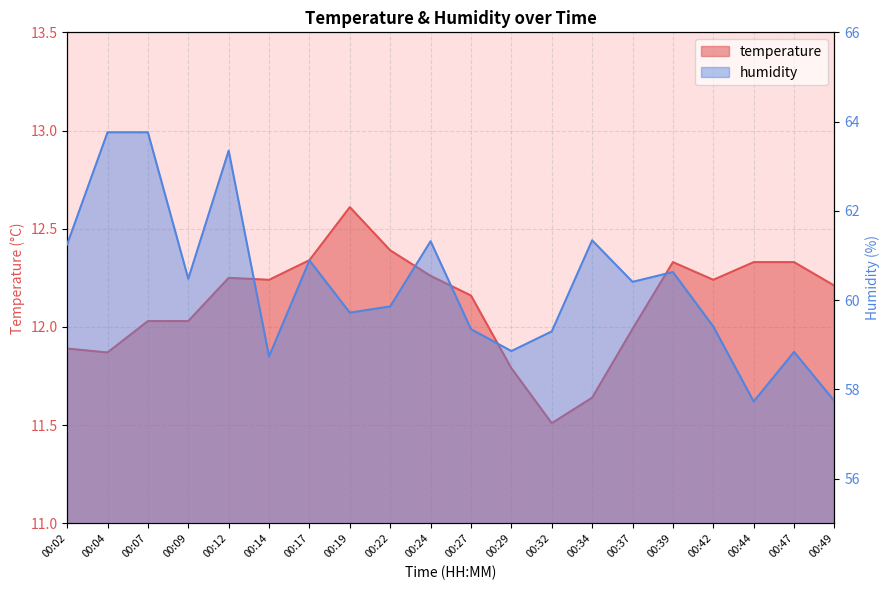

True or false: humidity has a value of 58.8 at 00:47.

True